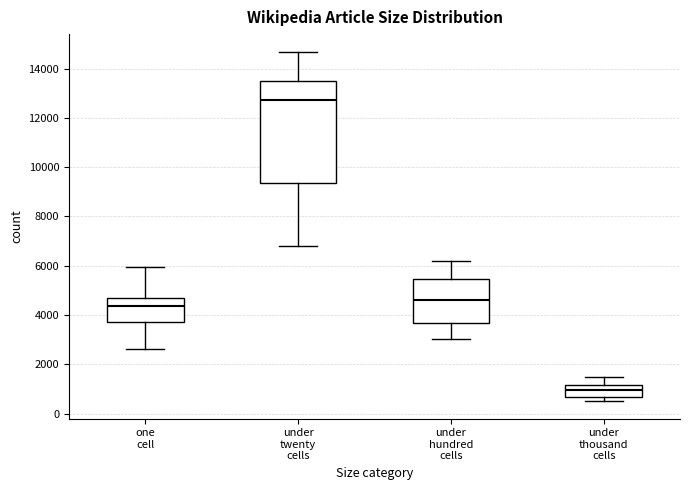

Where is the lower edge of the box for under thousand cells on the y-axis? The values are not printed on the chart, so give them approximately, as read against the axis.

600